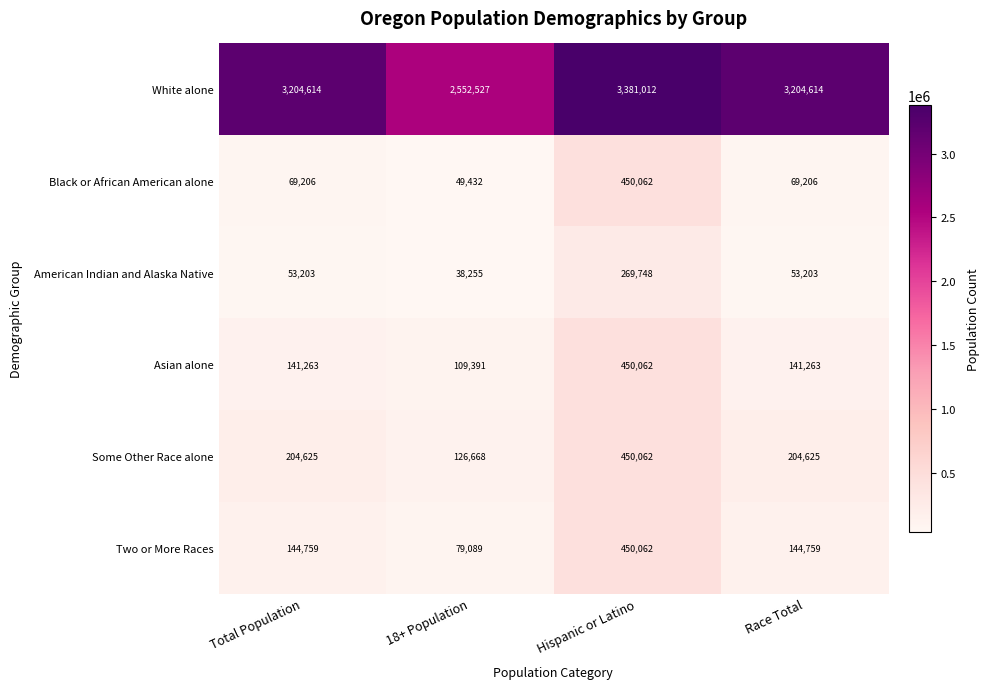

What is the maximum value shown in the chart?

3381012